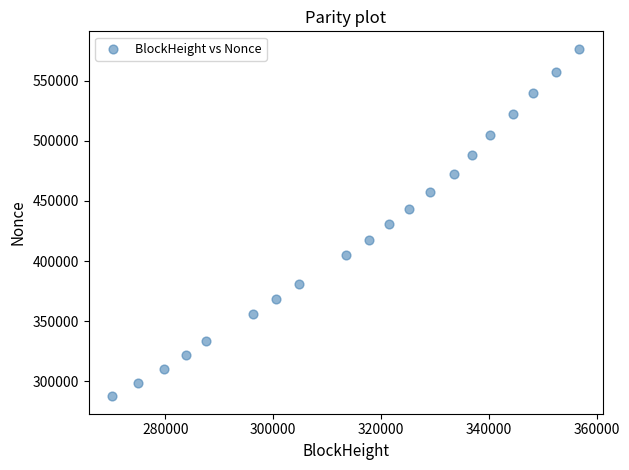

What is the range of Y values (max minus min)?

289404